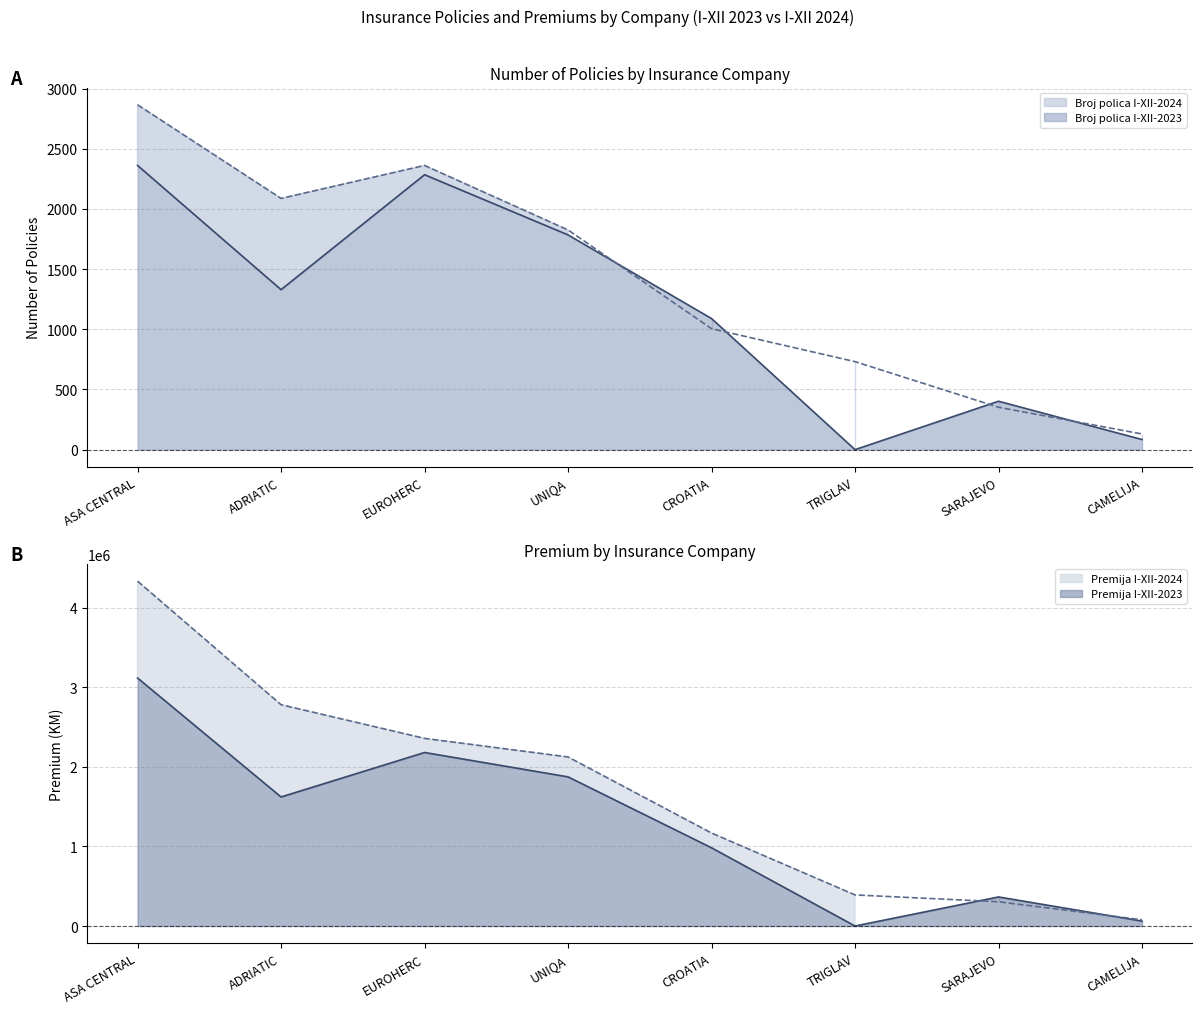

Rank the series at SARAJEVO from highest to lowest value.

Premija I-XII-2023, Premija I-XII-2024, Broj polica I-XII-2023, Broj polica I-XII-2024